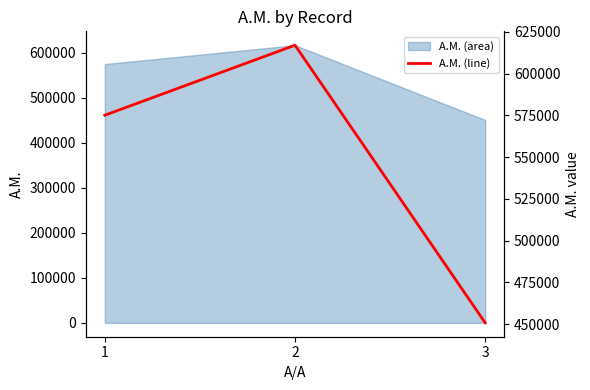

The chart shows a value of 390654 at 2. True or false?

False